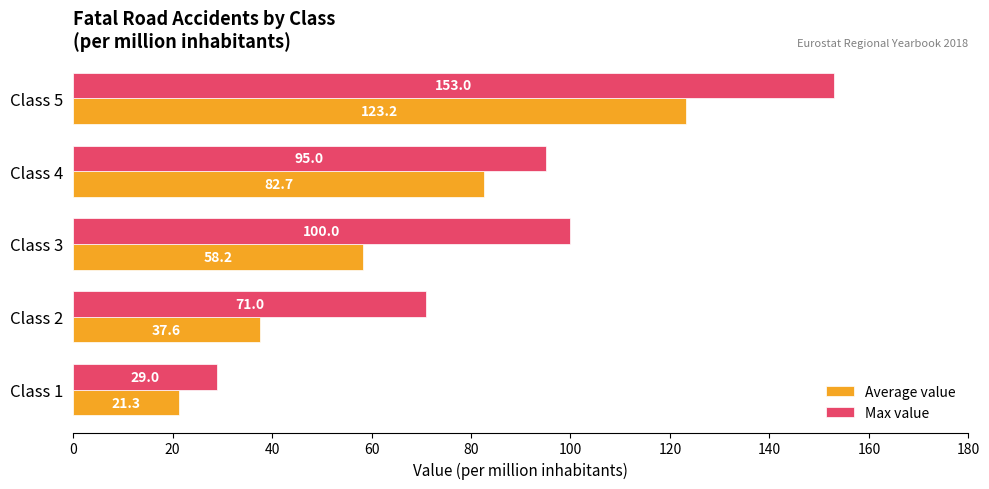

Which series has the widest spread of values?

Max value